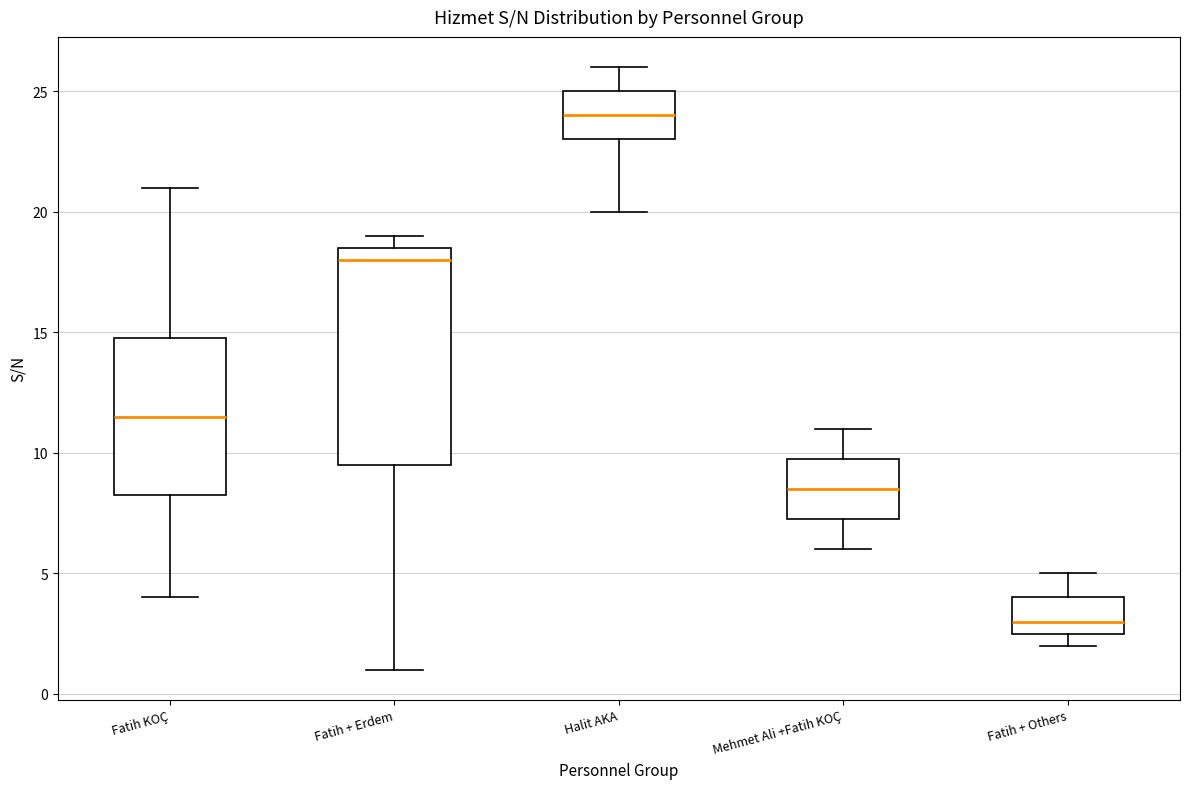

Which box has the lowest median line?

Fatih + Others